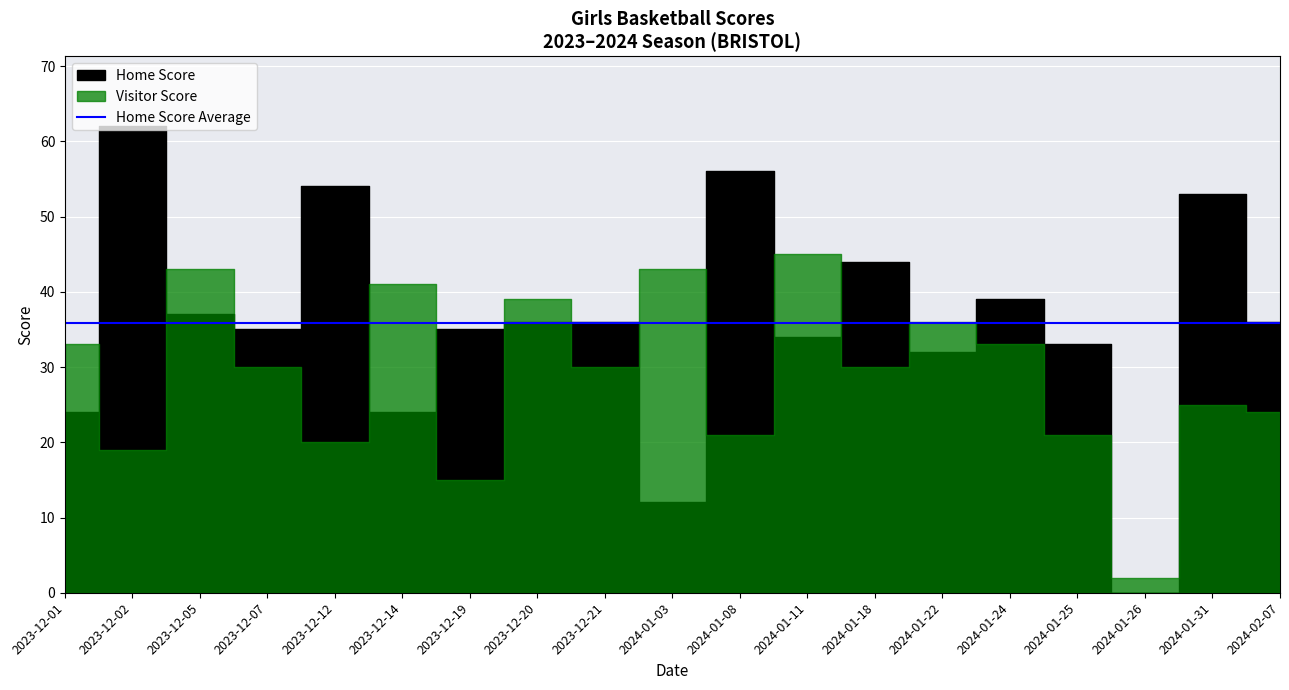

What is the average value of the Home Score series?

36